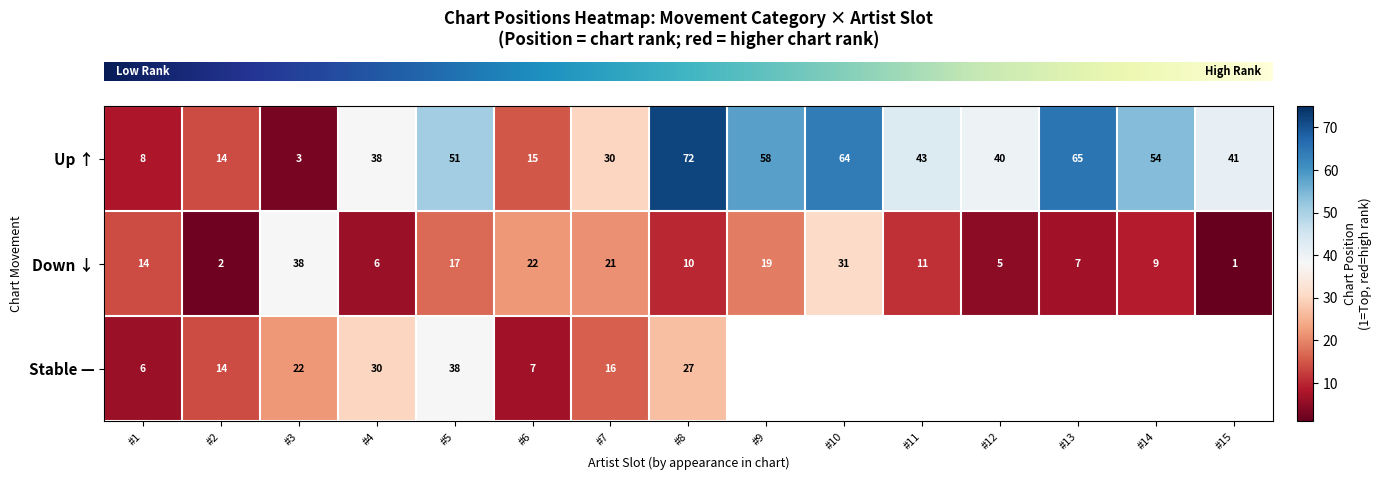

What is the approximate value of row_0 at #10?

64.0